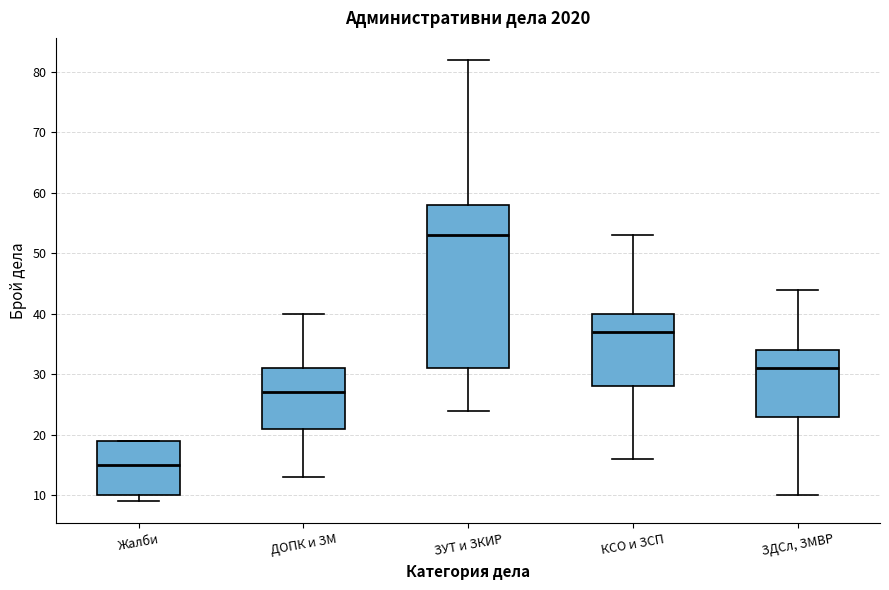

Which box is the tallest, from its lower edge to its upper edge?

ЗУТ и ЗКИР